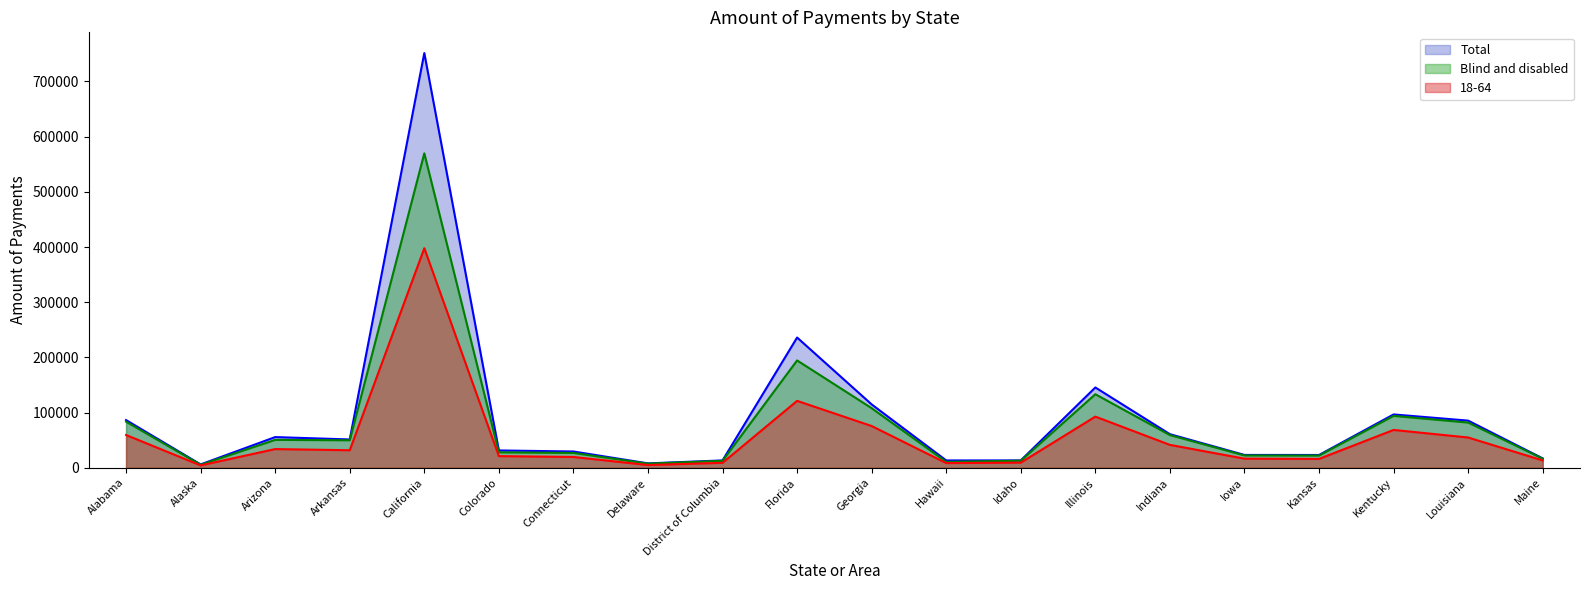

What is the difference between the Total values at Kentucky and California?

654885